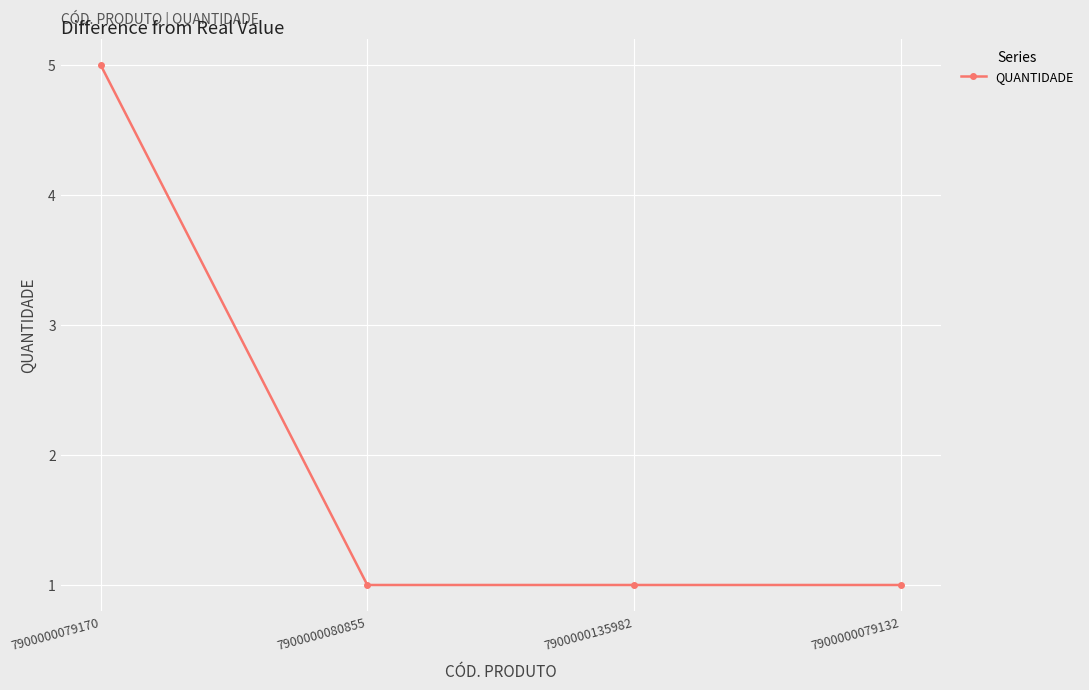

Approximately how many times larger is the value at 7900000080855 compared to 7900000135982?

1.0